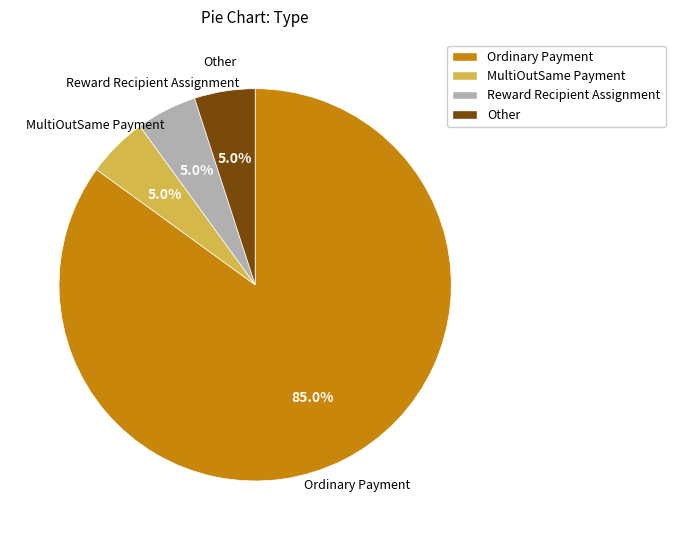

Between Other and Ordinary Payment, which is larger?

Ordinary Payment